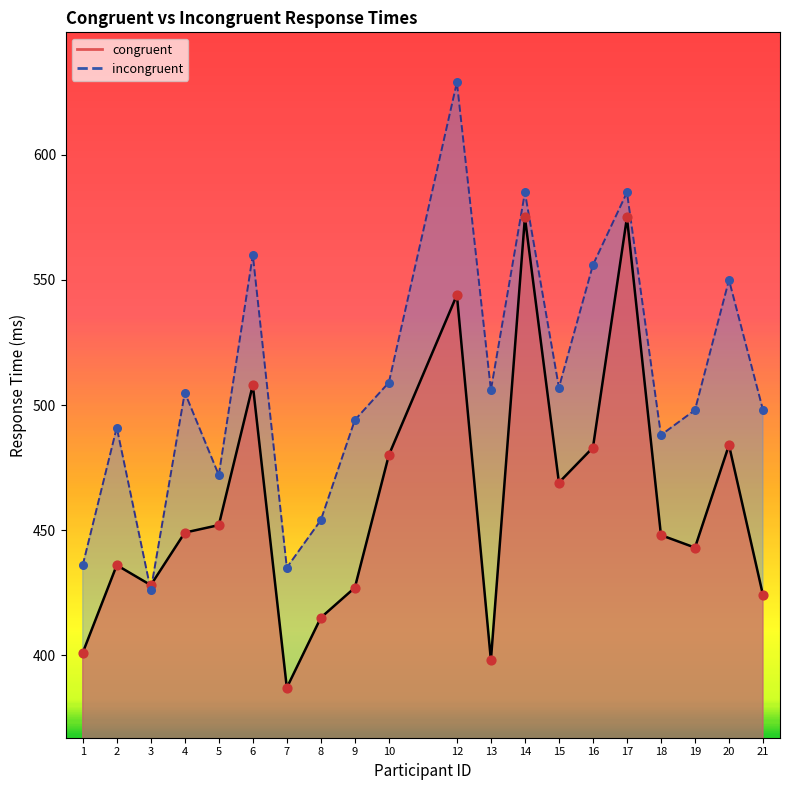

Which series reaches the minimum Y coordinate?

congruent